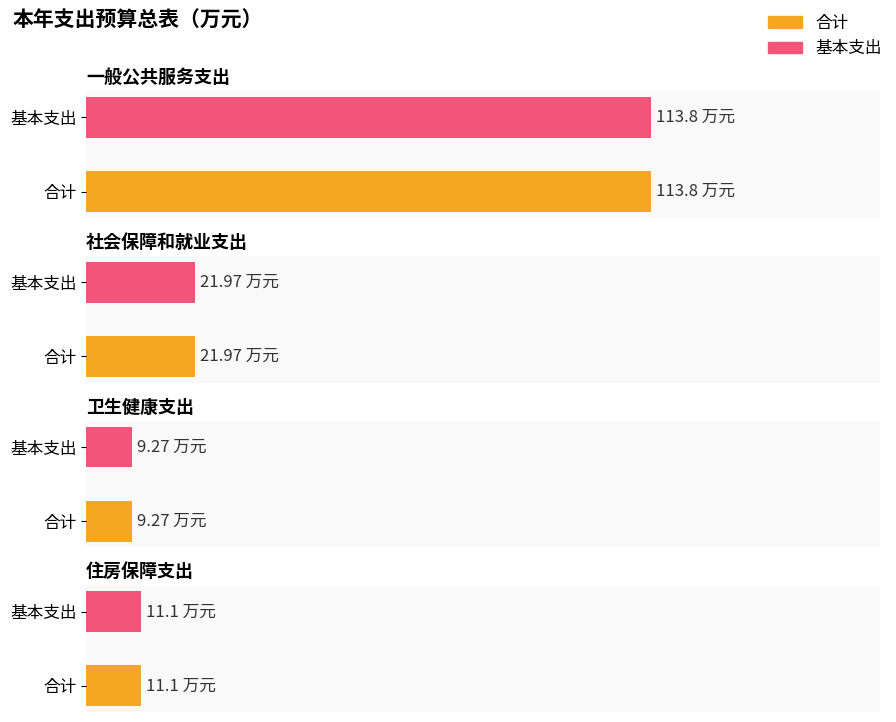

Is the value of 合计 at 住房保障支出 greater than the value of 基本支出 at 社会保障和就业支出?

No